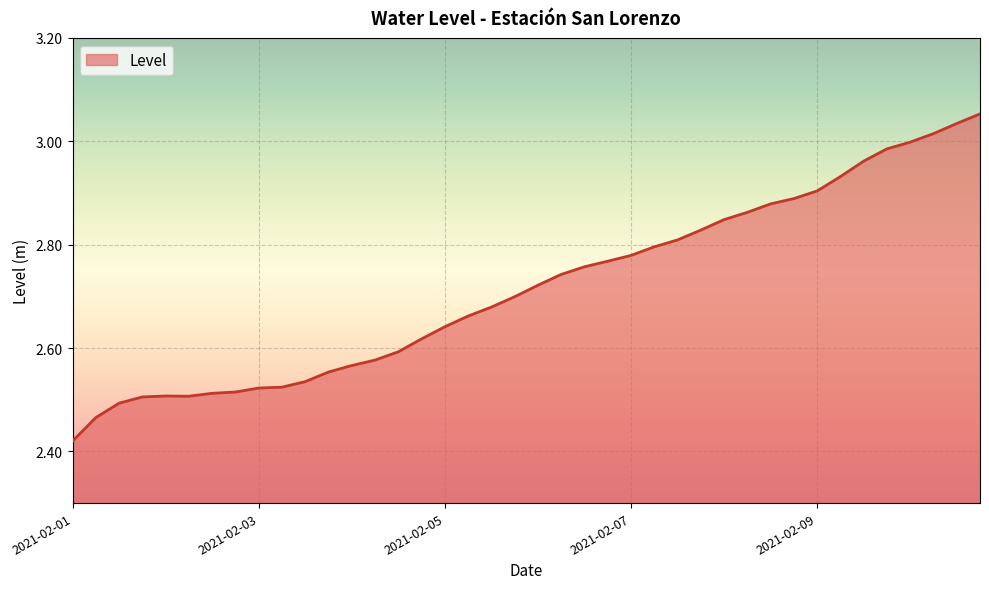

Which label corresponds to the smallest value in the chart?

2021-02-01